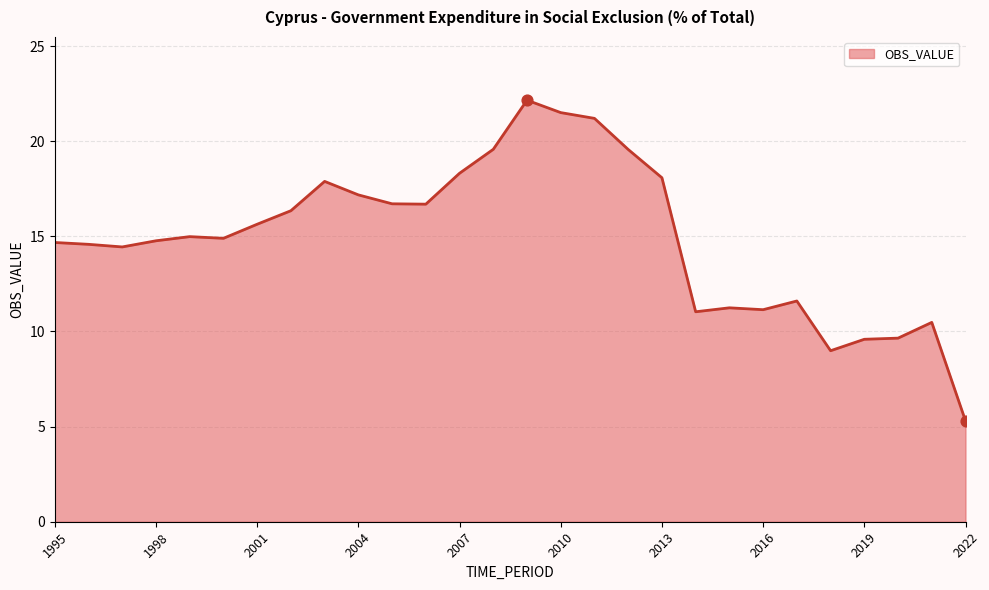

What is the smallest value displayed?

5.3